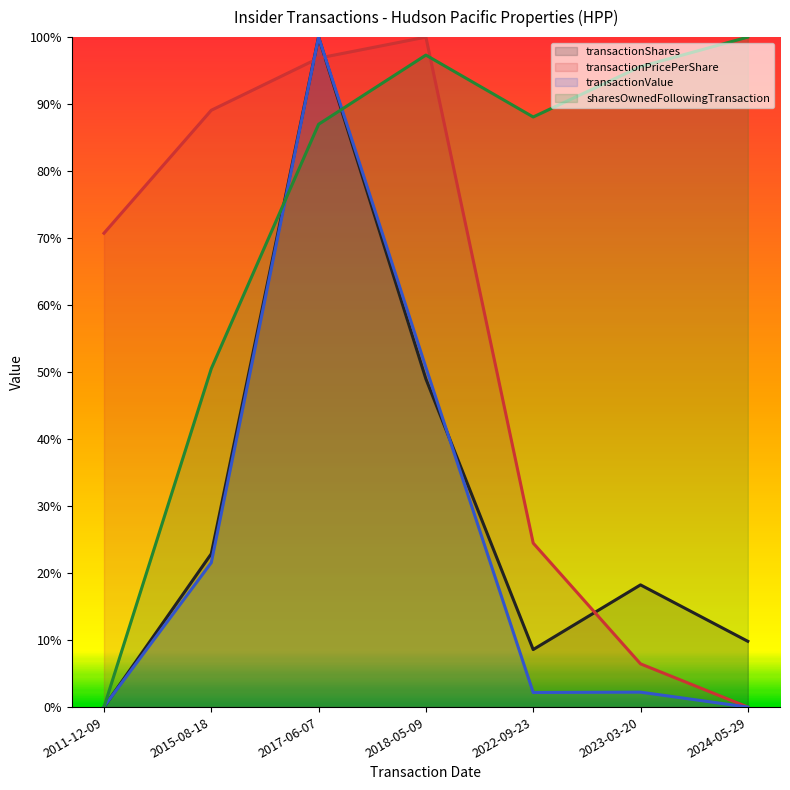

At which category does transactionShares reach its first local valley?

2022-09-23